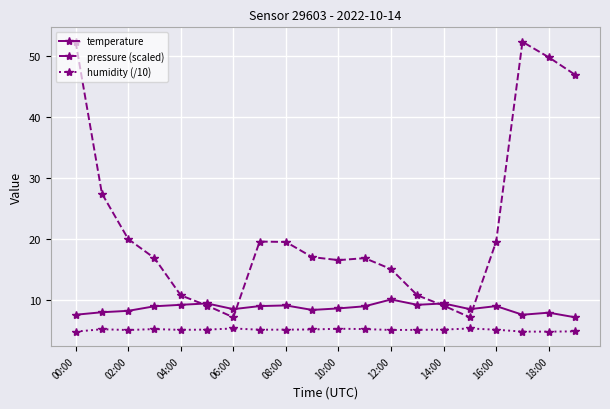

What is the minimum value shown in the chart?

4.7